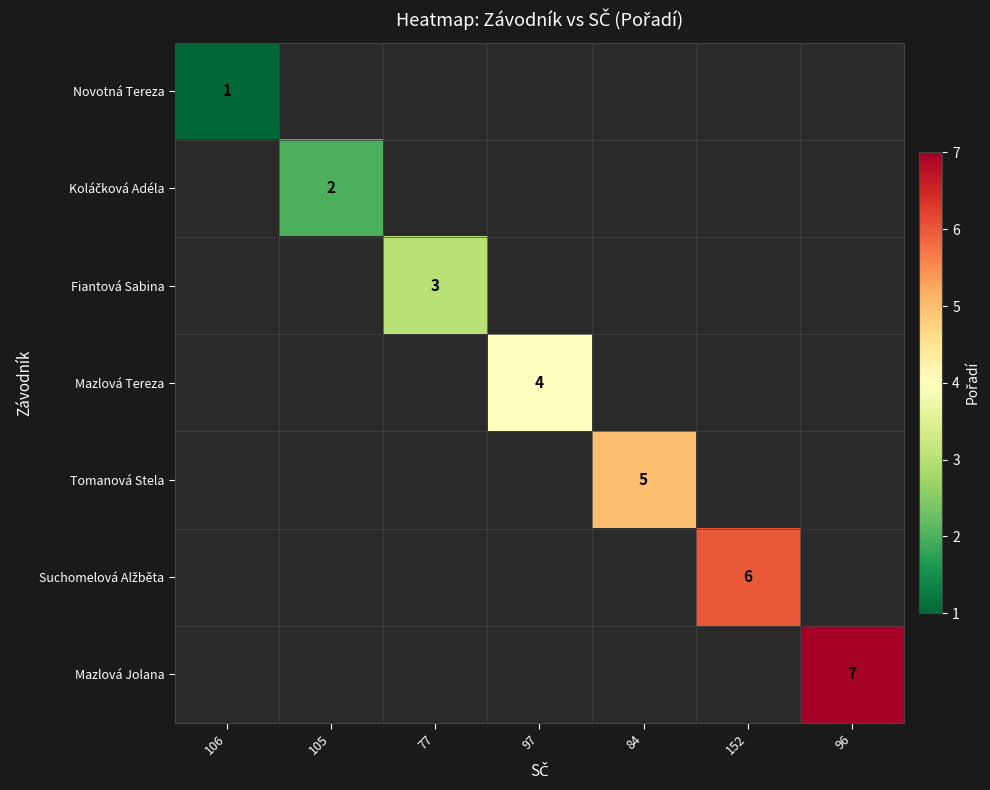

The value of Mazlová Tereza at 97 is 4. True or false?

True